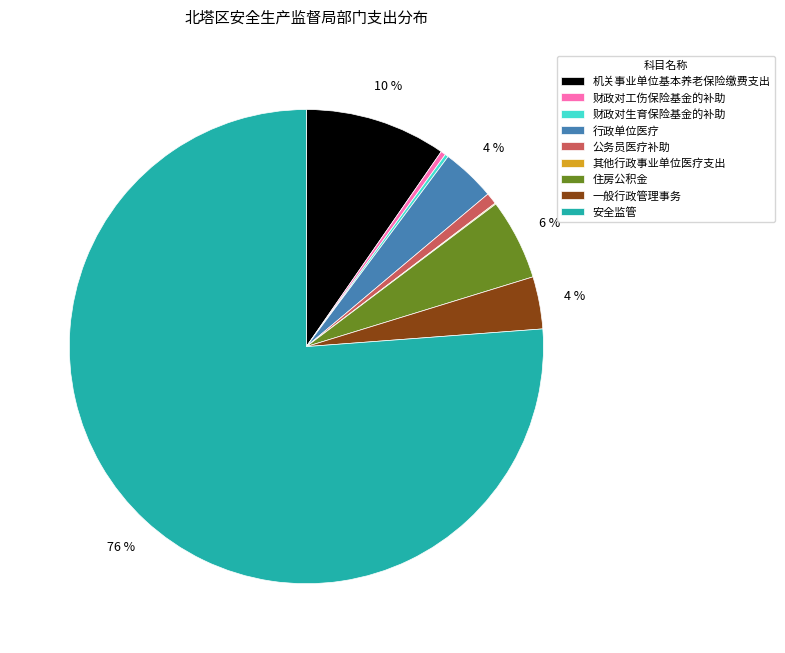

What is the majority slice?

安全监管